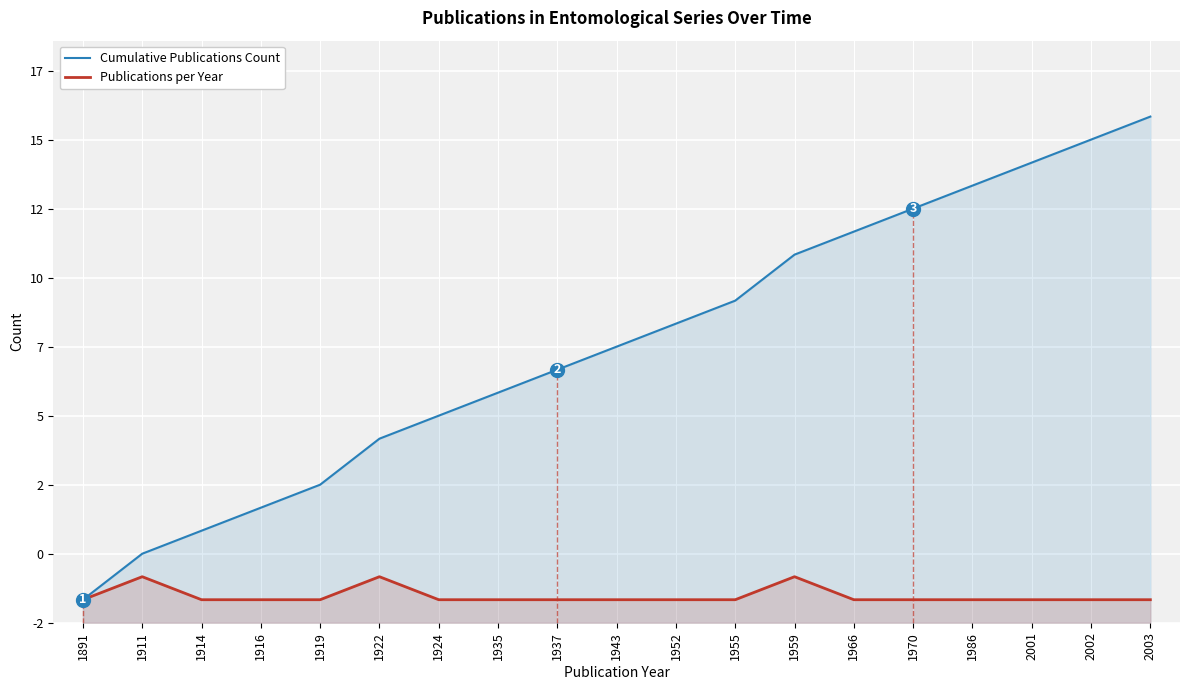

What is the value of the Publications per Year point at the 3rd from the left?

1